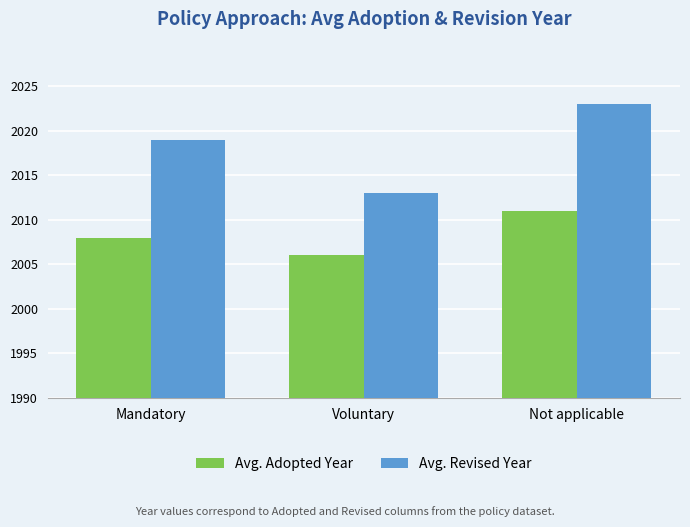

Reading left to right, transcribe all the data shown in this chart.

Avg. Adopted Year: Mandatory=2008	Voluntary=2006	Not applicable=2011
Avg. Revised Year: Mandatory=2019	Voluntary=2013	Not applicable=2023